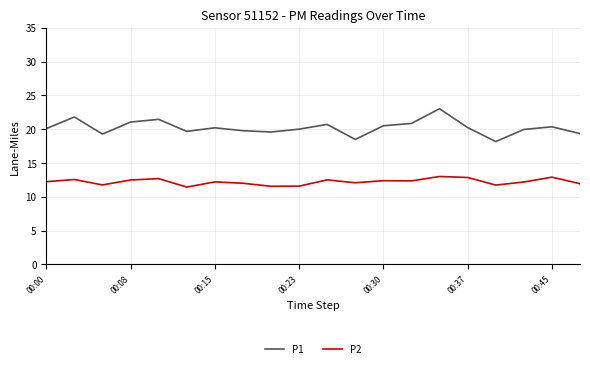

True or false: P1 and P2 intersect in this chart.

False